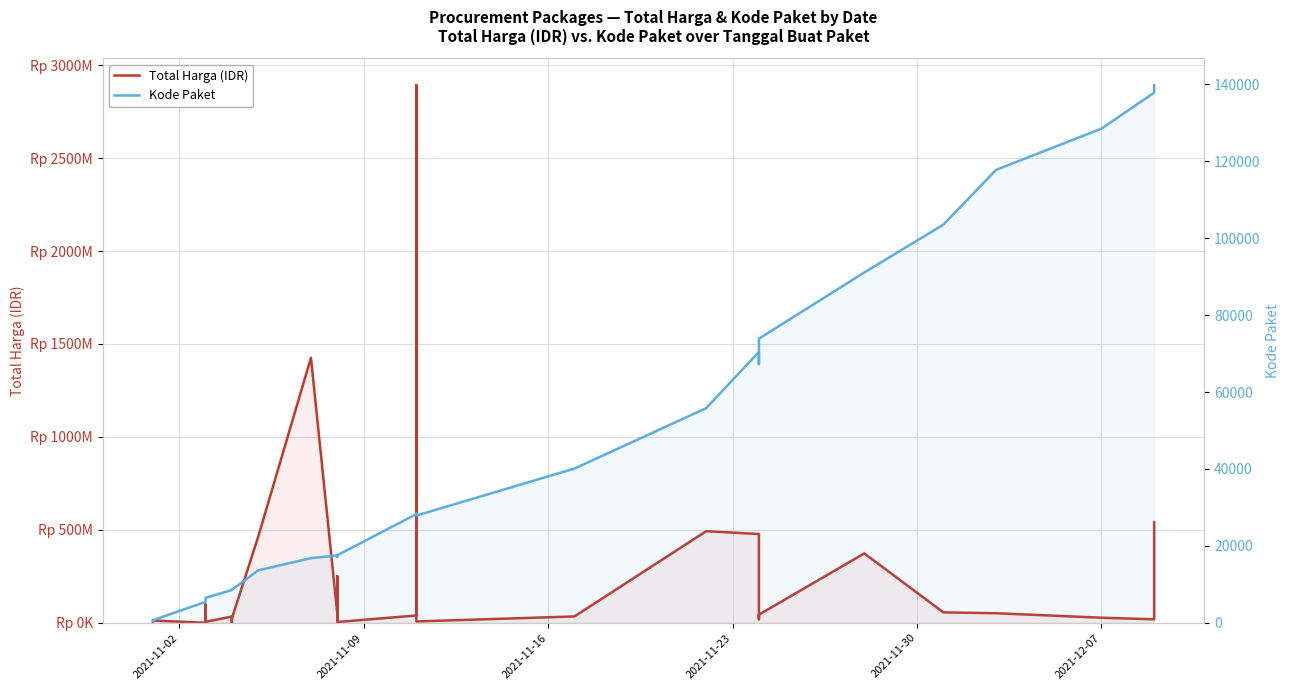

What position from the right is 2021-11-16?

33